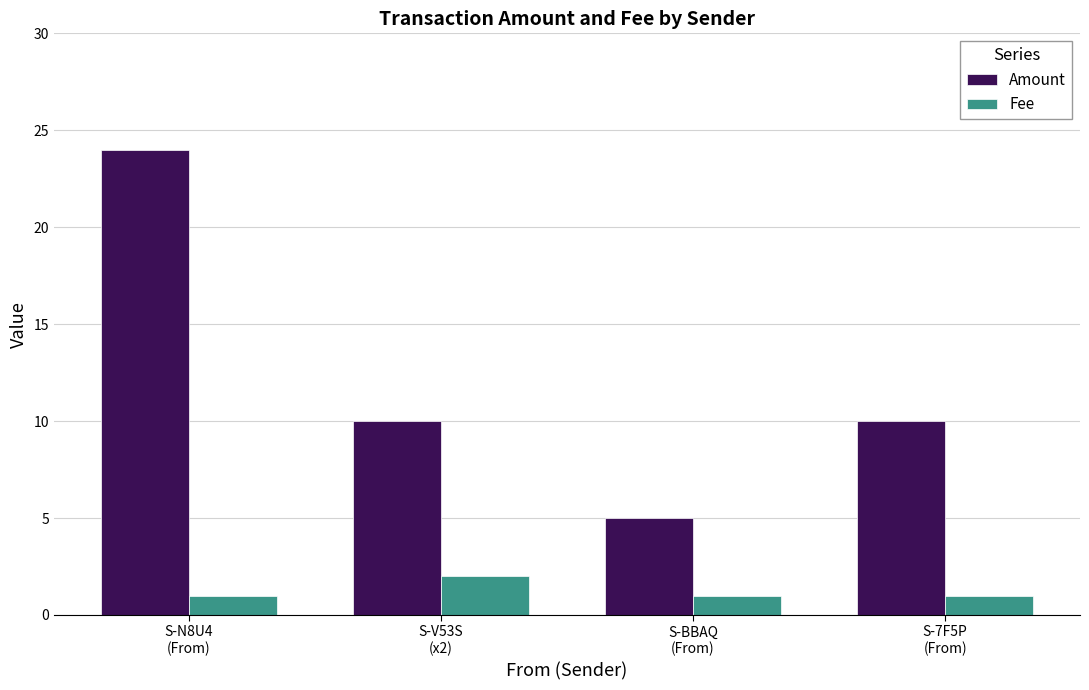

What is the difference between the maximum and minimum values in the Fee series?

1